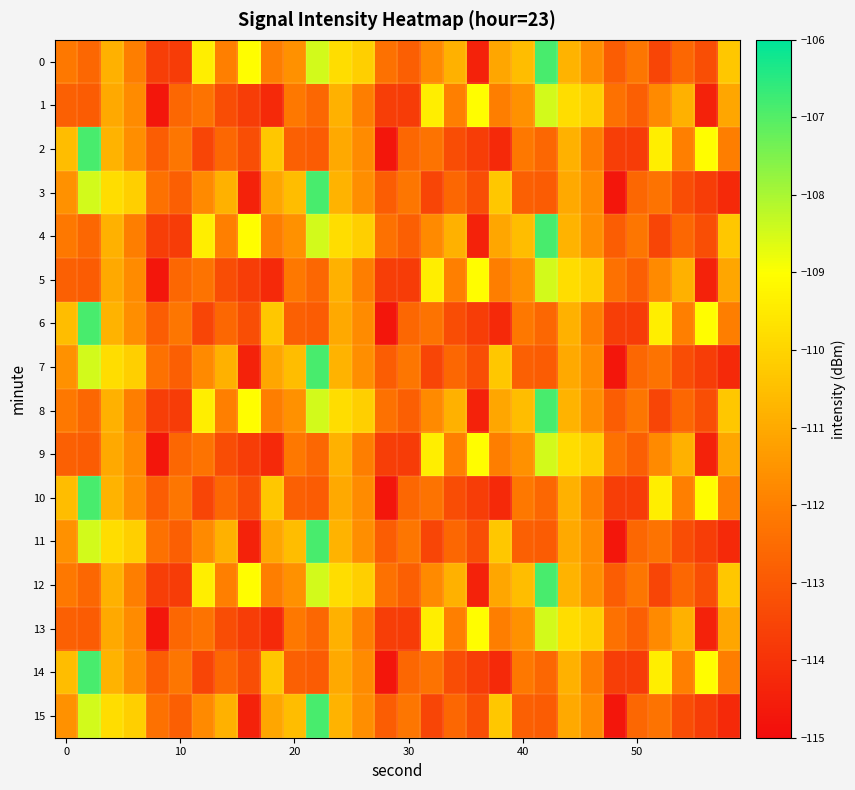

Reading right to left, what are all the values shown in this chart?

0: -110.3	-113.3	-112.6	-113.5	-112.2	-112.9	-111.7	-110.8	-106.8	-110.6	-111.1	-114.4	-110.8	-111.7	-112.8	-112.3	-110.1	-109.8	-108.5	-111.6	-112.0	-109.0	-112.0	-109.4	-113.8	-113.7	-112.0	-110.8	-112.6	-112.2
1: -111.1	-114.4	-110.8	-111.7	-112.8	-112.3	-110.1	-109.8	-108.5	-111.6	-112.0	-109.0	-112.0	-109.4	-113.8	-113.7	-112.0	-110.8	-112.6	-112.2	-114.2	-113.7	-113.3	-112.3	-112.6	-114.7	-111.7	-111.0	-112.9	-112.8
2: -112.0	-109.0	-112.0	-109.4	-113.8	-113.7	-112.0	-110.8	-112.6	-112.2	-114.2	-113.7	-113.3	-112.3	-112.6	-114.7	-111.7	-111.0	-112.9	-112.8	-110.3	-113.3	-112.6	-113.5	-112.2	-112.9	-111.7	-110.8	-106.8	-110.6
3: -114.2	-113.7	-113.3	-112.3	-112.6	-114.7	-111.7	-111.0	-112.9	-112.8	-110.3	-113.3	-112.6	-113.5	-112.2	-112.9	-111.7	-110.8	-106.8	-110.6	-111.1	-114.4	-110.8	-111.7	-112.8	-112.3	-110.1	-109.8	-108.5	-111.6
4: -110.3	-113.3	-112.6	-113.5	-112.2	-112.9	-111.7	-110.8	-106.8	-110.6	-111.1	-114.4	-110.8	-111.7	-112.8	-112.3	-110.1	-109.8	-108.5	-111.6	-112.0	-109.0	-112.0	-109.4	-113.8	-113.7	-112.0	-110.8	-112.6	-112.2
5: -111.1	-114.4	-110.8	-111.7	-112.8	-112.3	-110.1	-109.8	-108.5	-111.6	-112.0	-109.0	-112.0	-109.4	-113.8	-113.7	-112.0	-110.8	-112.6	-112.2	-114.2	-113.7	-113.3	-112.3	-112.6	-114.7	-111.7	-111.0	-112.9	-112.8
6: -112.0	-109.0	-112.0	-109.4	-113.8	-113.7	-112.0	-110.8	-112.6	-112.2	-114.2	-113.7	-113.3	-112.3	-112.6	-114.7	-111.7	-111.0	-112.9	-112.8	-110.3	-113.3	-112.6	-113.5	-112.2	-112.9	-111.7	-110.8	-106.8	-110.6
7: -114.2	-113.7	-113.3	-112.3	-112.6	-114.7	-111.7	-111.0	-112.9	-112.8	-110.3	-113.3	-112.6	-113.5	-112.2	-112.9	-111.7	-110.8	-106.8	-110.6	-111.1	-114.4	-110.8	-111.7	-112.8	-112.3	-110.1	-109.8	-108.5	-111.6
8: -110.3	-113.3	-112.6	-113.5	-112.2	-112.9	-111.7	-110.8	-106.8	-110.6	-111.1	-114.4	-110.8	-111.7	-112.8	-112.3	-110.1	-109.8	-108.5	-111.6	-112.0	-109.0	-112.0	-109.4	-113.8	-113.7	-112.0	-110.8	-112.6	-112.2
9: -111.1	-114.4	-110.8	-111.7	-112.8	-112.3	-110.1	-109.8	-108.5	-111.6	-112.0	-109.0	-112.0	-109.4	-113.8	-113.7	-112.0	-110.8	-112.6	-112.2	-114.2	-113.7	-113.3	-112.3	-112.6	-114.7	-111.7	-111.0	-112.9	-112.8
10: -112.0	-109.0	-112.0	-109.4	-113.8	-113.7	-112.0	-110.8	-112.6	-112.2	-114.2	-113.7	-113.3	-112.3	-112.6	-114.7	-111.7	-111.0	-112.9	-112.8	-110.3	-113.3	-112.6	-113.5	-112.2	-112.9	-111.7	-110.8	-106.8	-110.6
11: -114.2	-113.7	-113.3	-112.3	-112.6	-114.7	-111.7	-111.0	-112.9	-112.8	-110.3	-113.3	-112.6	-113.5	-112.2	-112.9	-111.7	-110.8	-106.8	-110.6	-111.1	-114.4	-110.8	-111.7	-112.8	-112.3	-110.1	-109.8	-108.5	-111.6
12: -110.3	-113.3	-112.6	-113.5	-112.2	-112.9	-111.7	-110.8	-106.8	-110.6	-111.1	-114.4	-110.8	-111.7	-112.8	-112.3	-110.1	-109.8	-108.5	-111.6	-112.0	-109.0	-112.0	-109.4	-113.8	-113.7	-112.0	-110.8	-112.6	-112.2
13: -111.1	-114.4	-110.8	-111.7	-112.8	-112.3	-110.1	-109.8	-108.5	-111.6	-112.0	-109.0	-112.0	-109.4	-113.8	-113.7	-112.0	-110.8	-112.6	-112.2	-114.2	-113.7	-113.3	-112.3	-112.6	-114.7	-111.7	-111.0	-112.9	-112.8
14: -112.0	-109.0	-112.0	-109.4	-113.8	-113.7	-112.0	-110.8	-112.6	-112.2	-114.2	-113.7	-113.3	-112.3	-112.6	-114.7	-111.7	-111.0	-112.9	-112.8	-110.3	-113.3	-112.6	-113.5	-112.2	-112.9	-111.7	-110.8	-106.8	-110.6
15: -114.2	-113.7	-113.3	-112.3	-112.6	-114.7	-111.7	-111.0	-112.9	-112.8	-110.3	-113.3	-112.6	-113.5	-112.2	-112.9	-111.7	-110.8	-106.8	-110.6	-111.1	-114.4	-110.8	-111.7	-112.8	-112.3	-110.1	-109.8	-108.5	-111.6